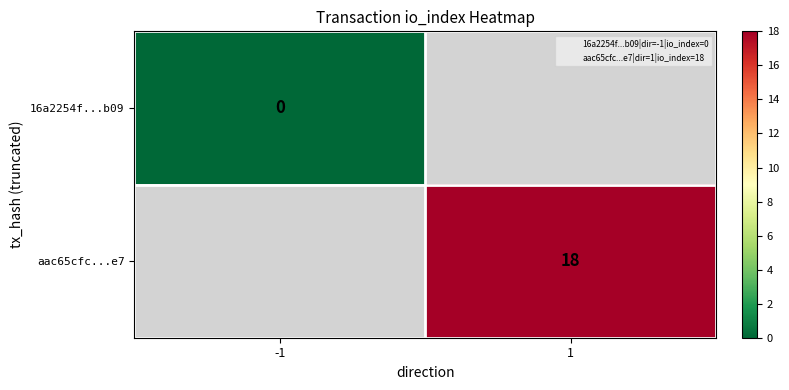

The 16a2254f...b09 series shows 0.0 at -1. True or false?

True